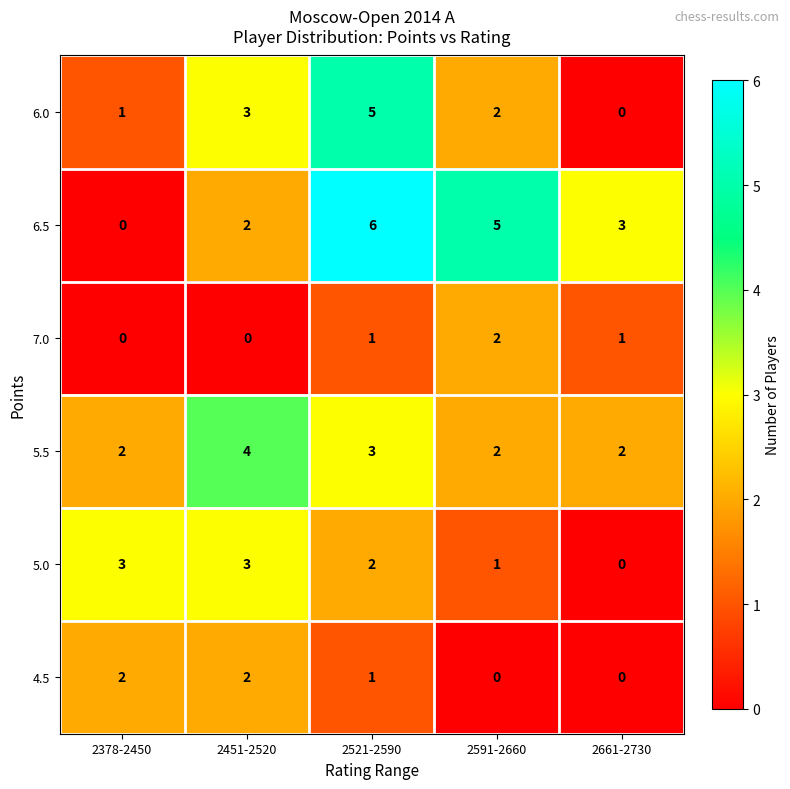

How many 6.0 values are between 1 and 3?

3